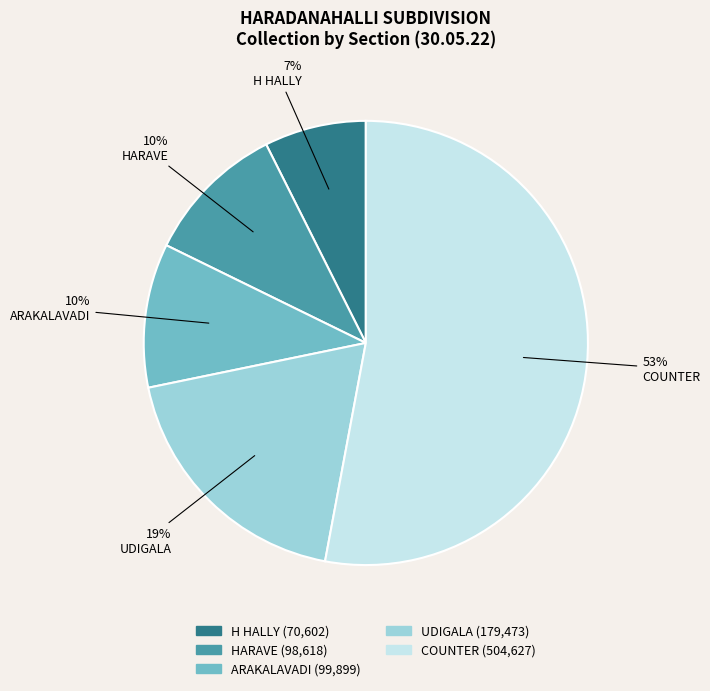

How many segments does this pie chart have?

5